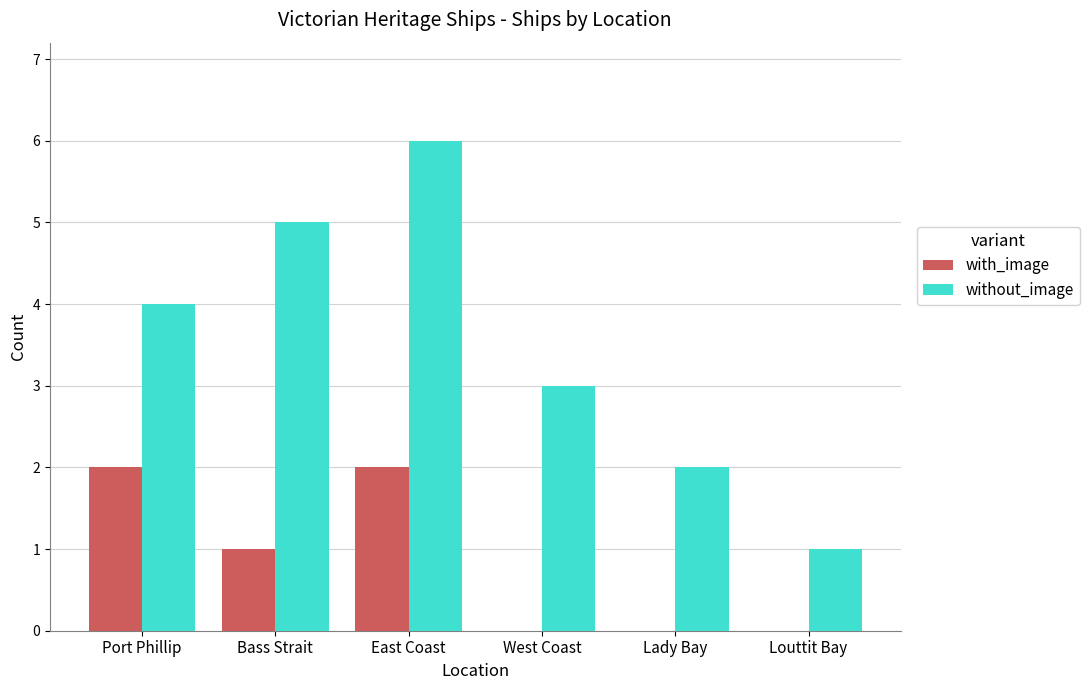

Which label corresponds to the largest value in the chart?

East Coast